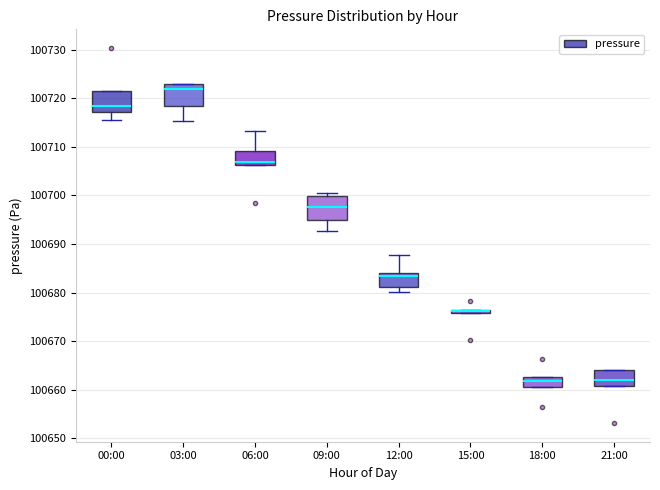

Reading left to right, read every box against the y-axis: the position of its median line, the range the box covers, and the ends of its whiskers. The values are not printed on the chart, so give them approximately, as read against the axis.

00:00: median 100718, box 100717 to 100722, whiskers 100716 to 100722
03:00: median 100722, box 100718 to 100723, whiskers 100715 to 100723
06:00: median 100707, box 100706 to 100709, whiskers 100706 to 100713
09:00: median 100698, box 100695 to 100700, whiskers 100693 to 100701
12:00: median 100683, box 100681 to 100684, whiskers 100680 to 100688
15:00: box collapsed to a line at 100676, whiskers 100676 to 100676
18:00: median 100662, box 100661 to 100663, whiskers 100661 to 100663
21:00: median 100662, box 100661 to 100664, whiskers 100661 to 100664